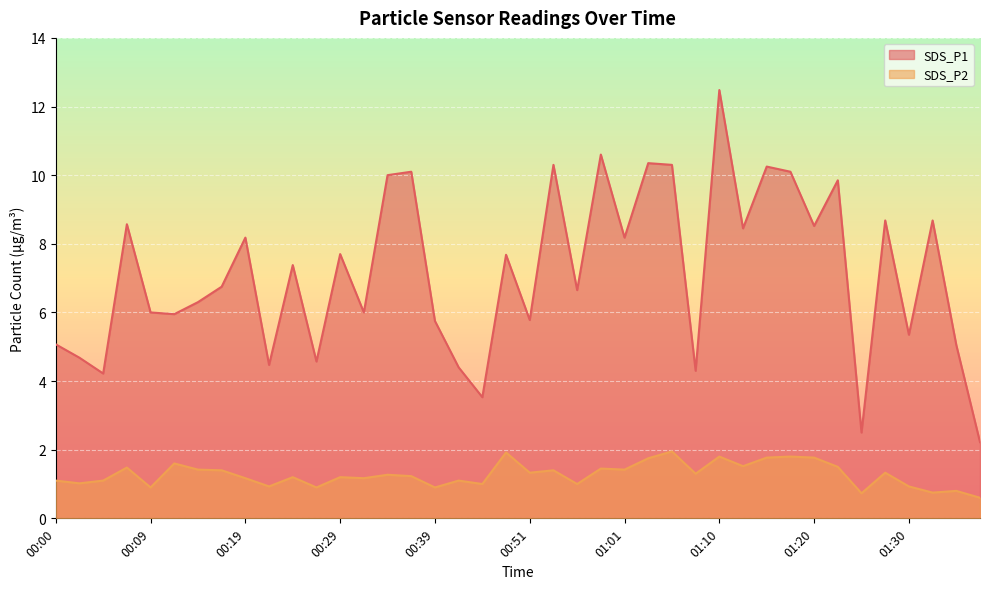

At which category is the sum across all series the highest?

01:10